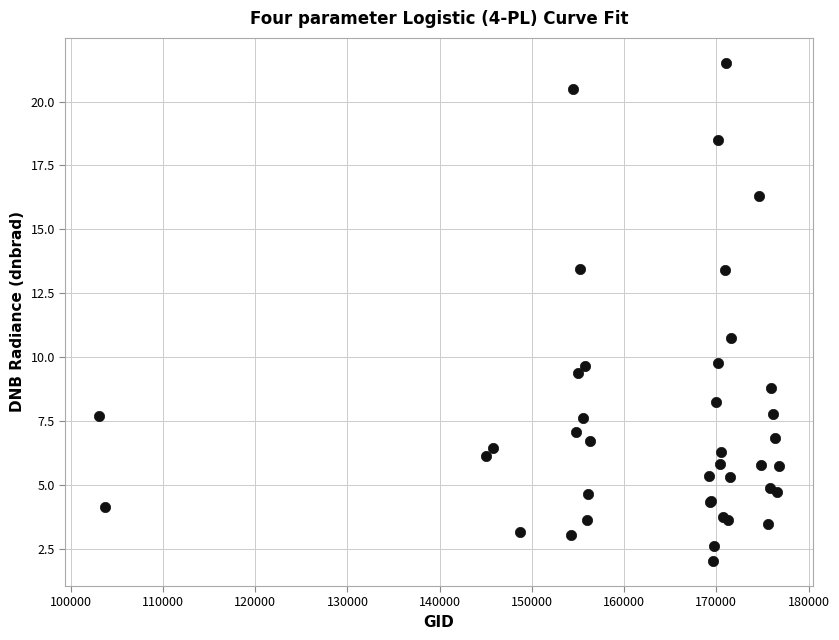

What Y value in the scatter plot is closest to 11?

10.8